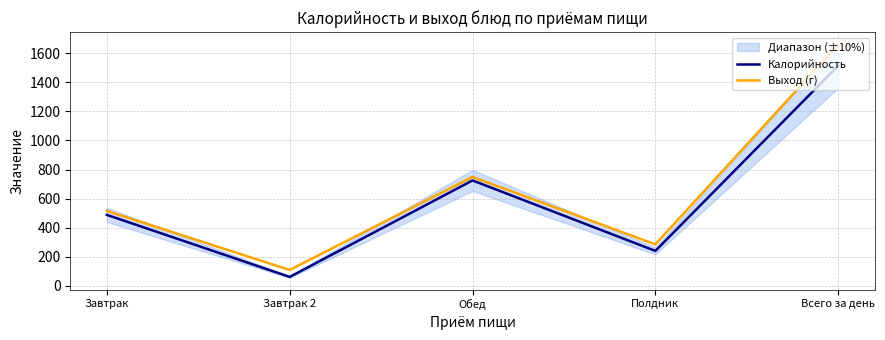

True or false: Выход (г) and Калорийность cross at least once.

False